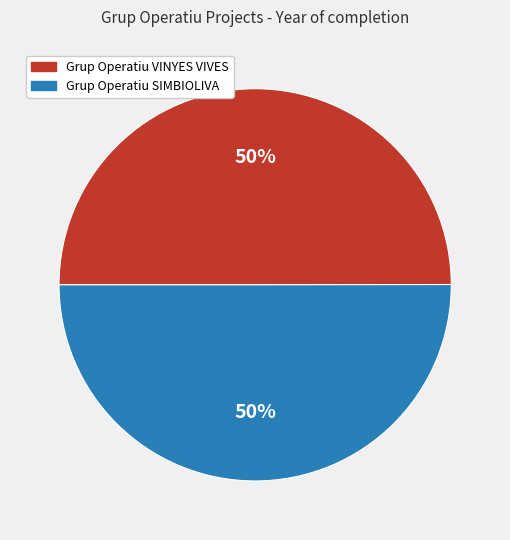

To the nearest percent, what portion does Grup Operatiu VINYES VIVES represent?

50%